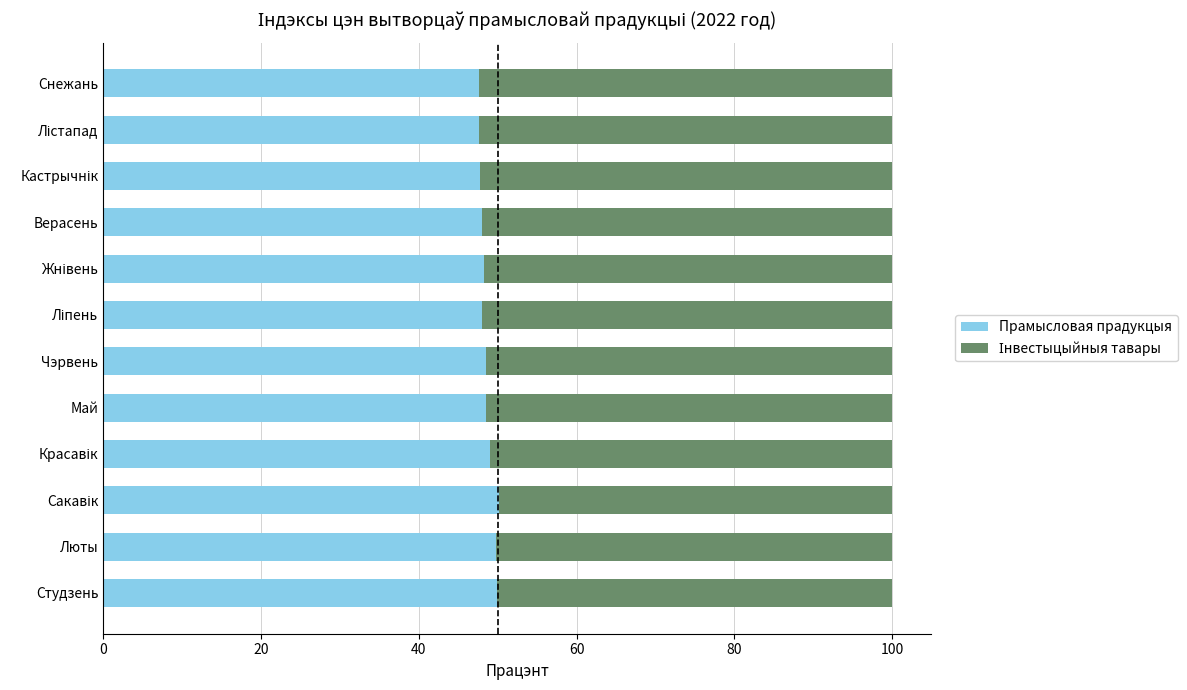

What is the approximate value of Прамысловая прадукцыя at Май?

48.5